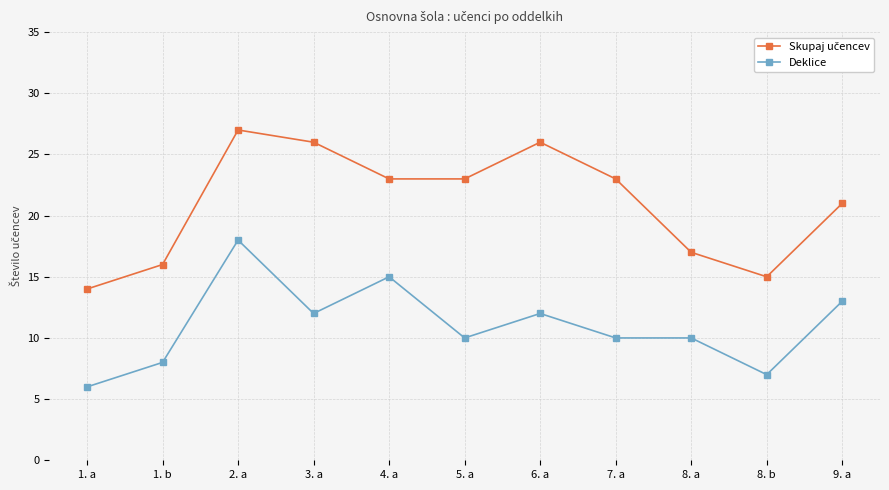

What is the spread (max minus min) of values at 1. a?

8